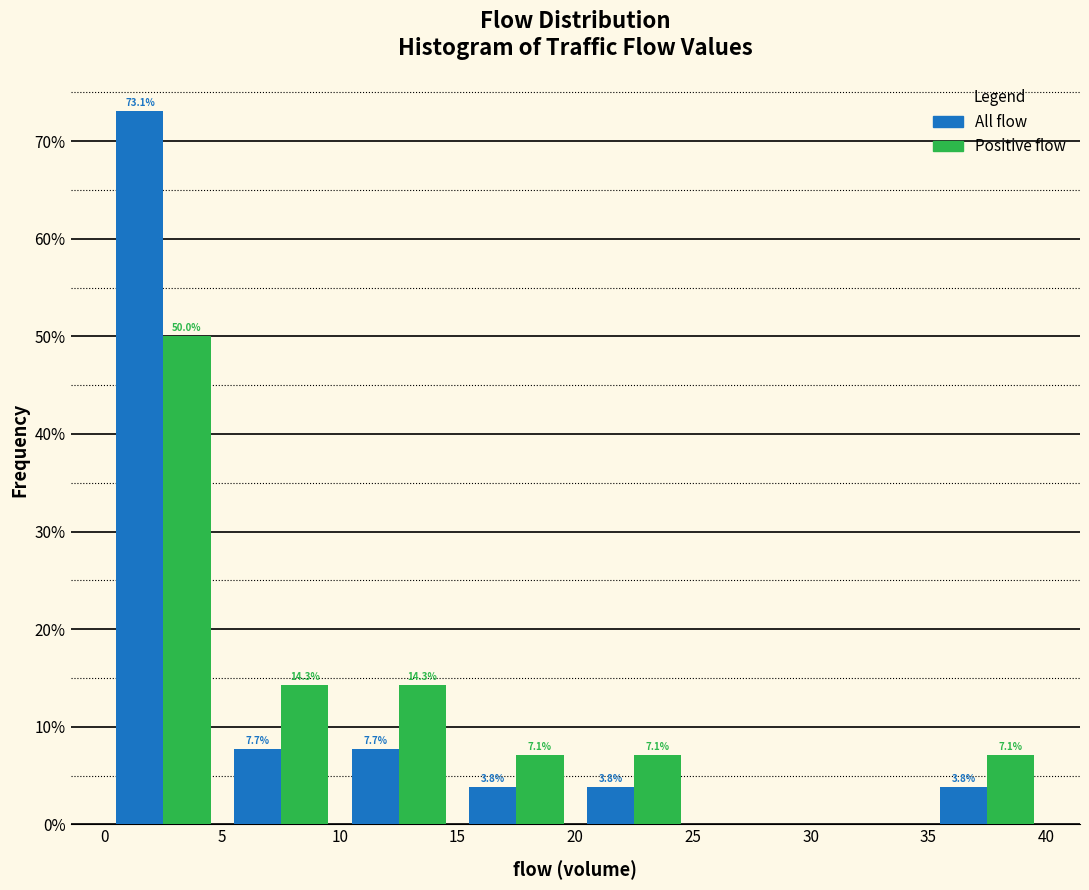

In the All flow series, which range on the x-axis has the tallest bar?

0 to 5